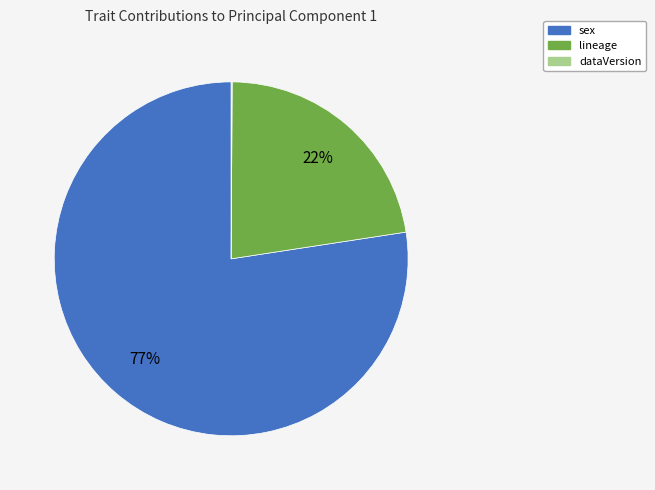

Does any single category account for the majority?

Yes